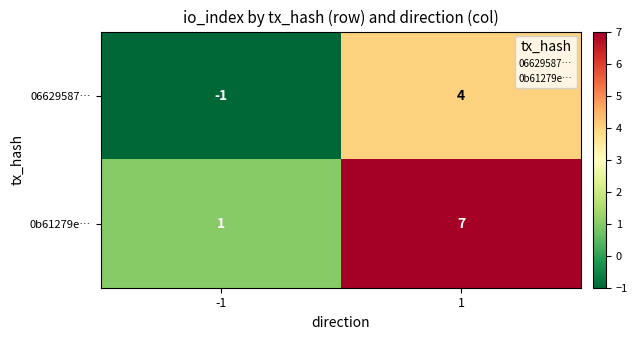

What is the approximate value of 0b61279e… at 1?

7